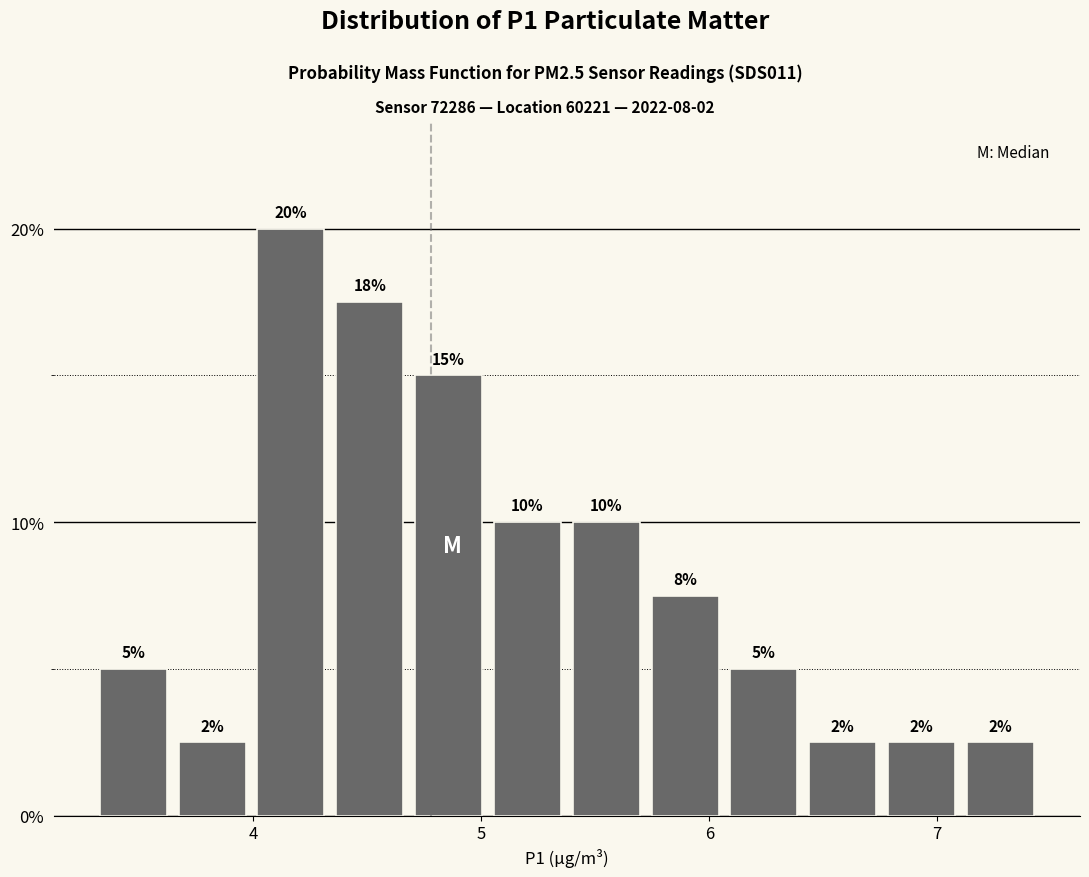

Read against the x-axis, roughly where is the centre of the tallest bar?

4.2